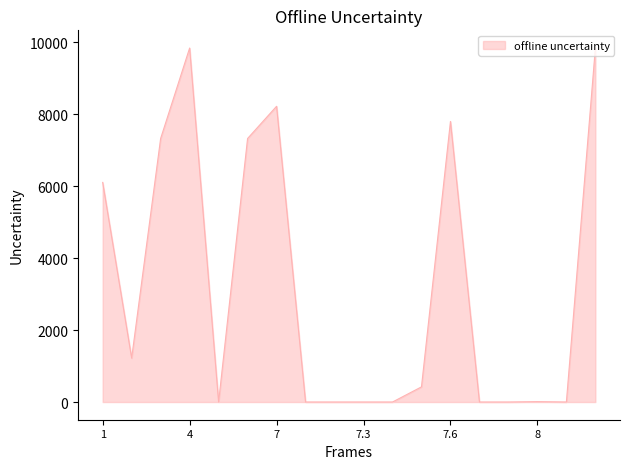

What is the difference between the maximum and minimum values?

9838.0